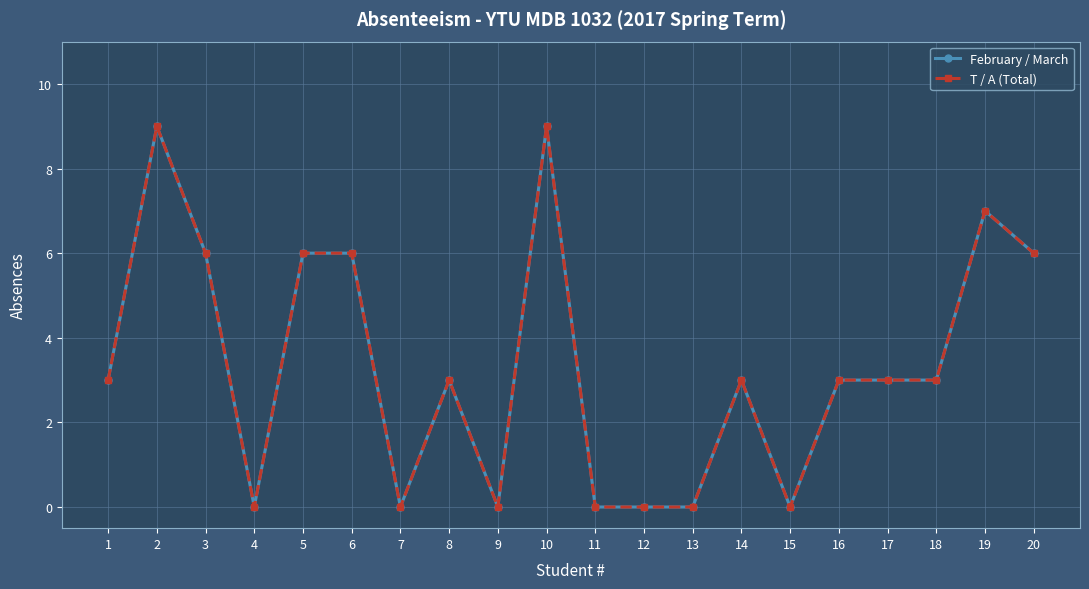

The value of February / March at 10 is 4. True or false?

False